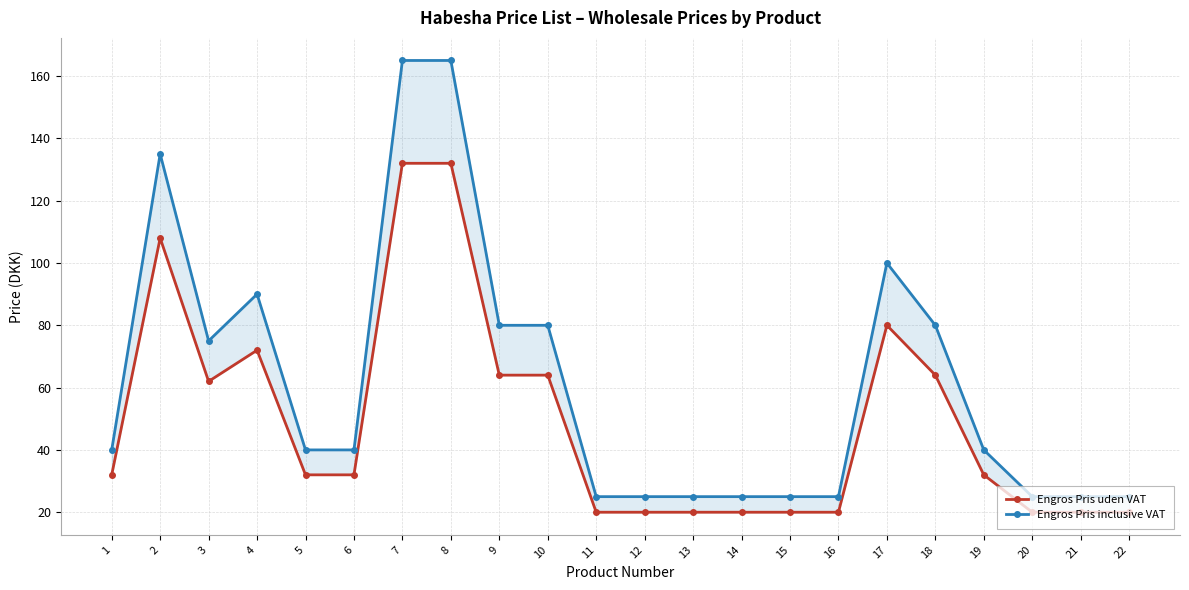

What is the minimum value for Engros Pris uden VAT?

20